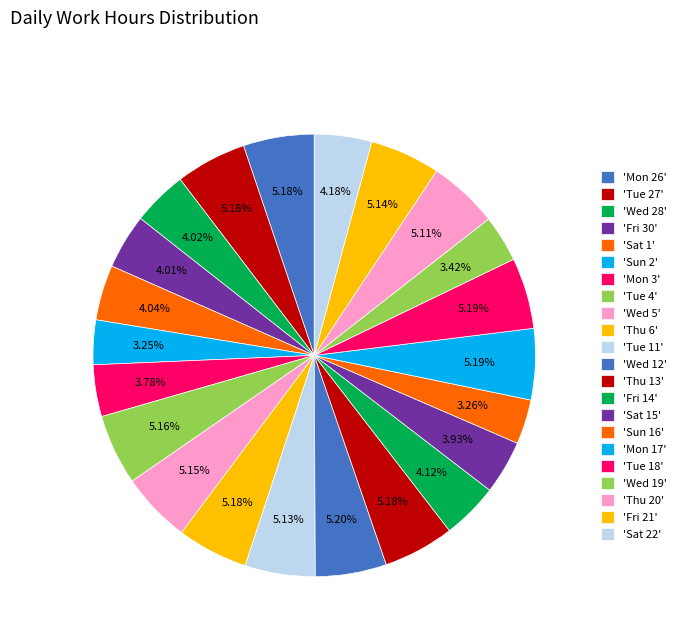

Count the number of slices in the pie.

22